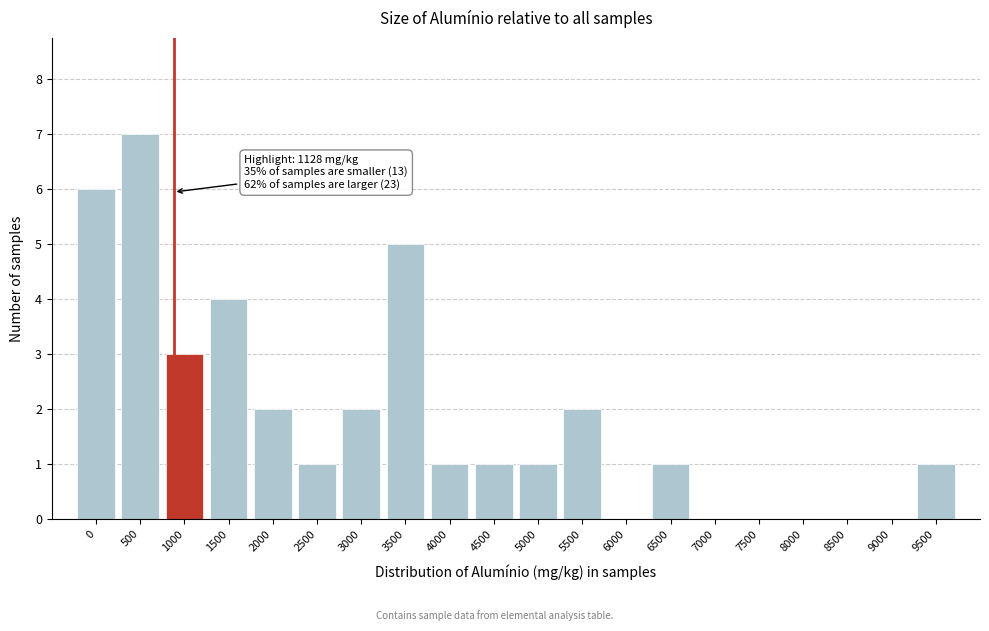

Reading right to left, transcribe all the data shown in this chart.

9500=1	9000=0	8500=0	8000=0	7500=0	7000=0	6500=1	6000=0	5500=2	5000=1	4500=1	4000=1	3500=5	3000=2	2500=1	2000=2	1500=4	1000=3	500=7	0=6